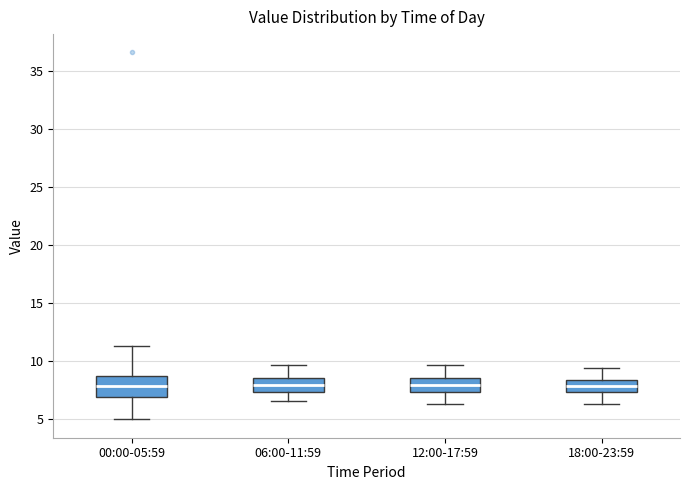

Comparing the boxes themselves (not the whiskers), which one is the tallest?

00:00-05:59